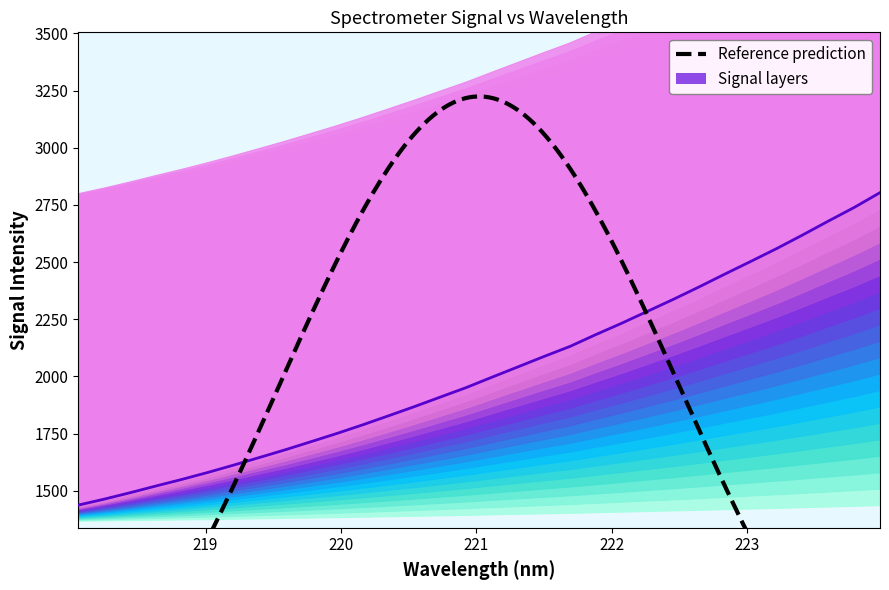

Does the chart display data point markers on the line(s)?

No